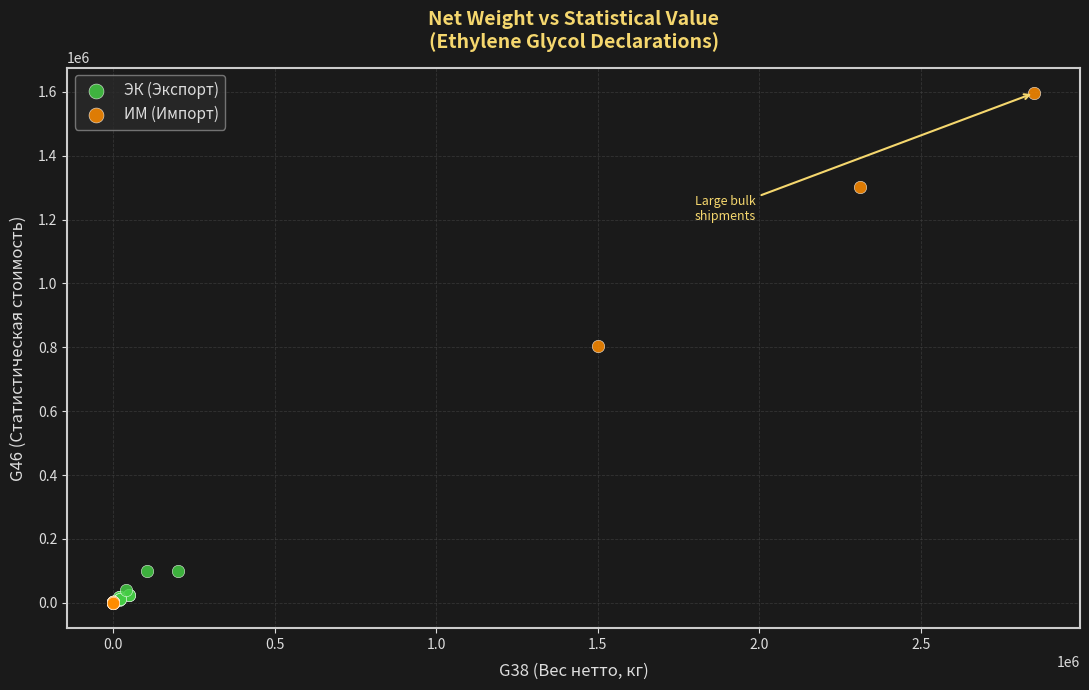

Which series contains the highest Y value?

ИМ (Импорт)